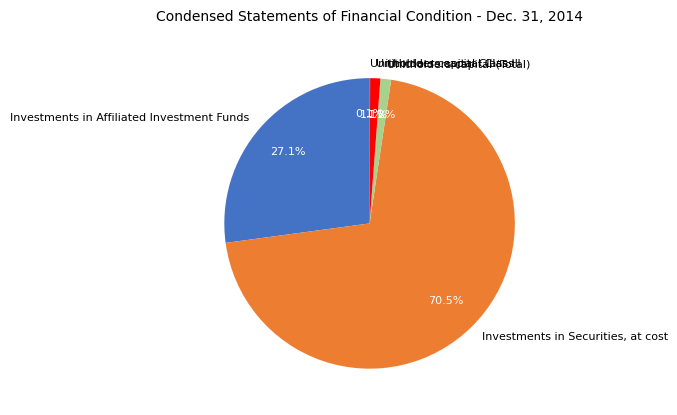

Which has a higher value, Investments in Affiliated Investment Funds or Investments in Securities, at cost?

Investments in Securities, at cost